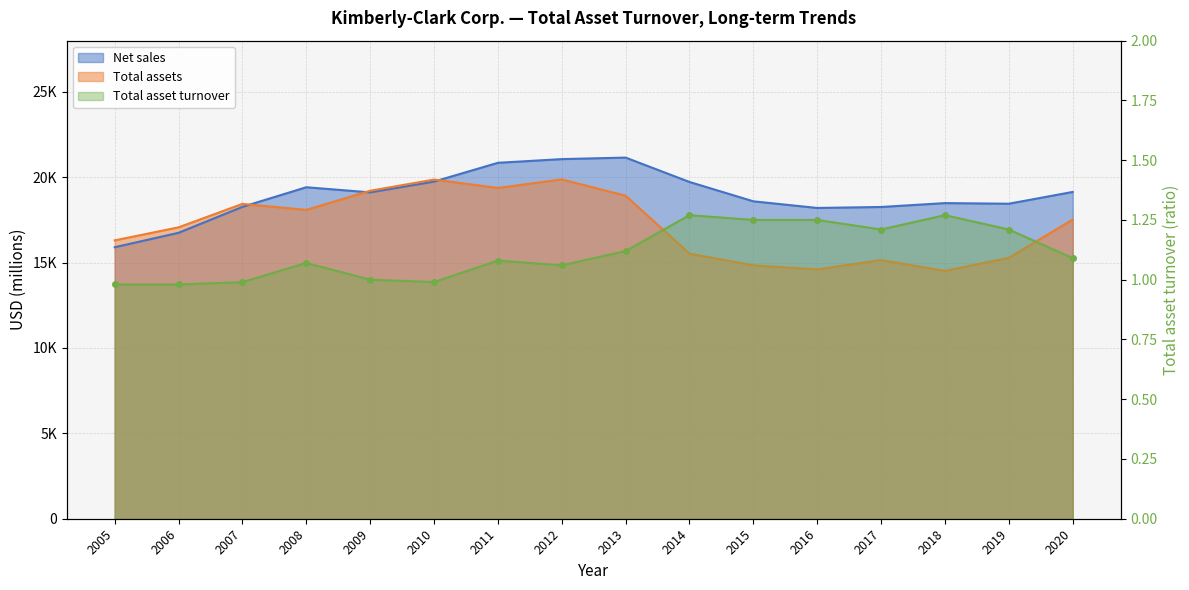

Reading left to right, extract all data points from this chart.

Net sales: 15903.0	16747.0	18266.0	19415.0	19115.0	19746.0	20846.0	21063.0	21152.0	19724.0	18591.0	18202.0	18259.0	18486.0	18450.0	19140.0
Total assets: 16303.0	17067.0	18440.0	18089.0	19209.0	19864.0	19373.0	19873.0	18919.0	15526.0	14842.0	14602.0	15151.0	14518.0	15283.0	17523.0
Total asset turnover: 1.0	1.0	1.0	1.1	1.0	1.0	1.1	1.1	1.1	1.3	1.2	1.2	1.2	1.3	1.2	1.1